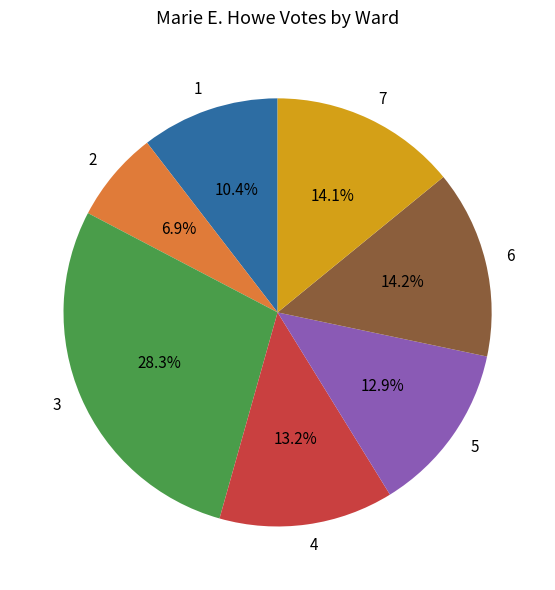

Is there any slice that represents more than half of the pie?

No